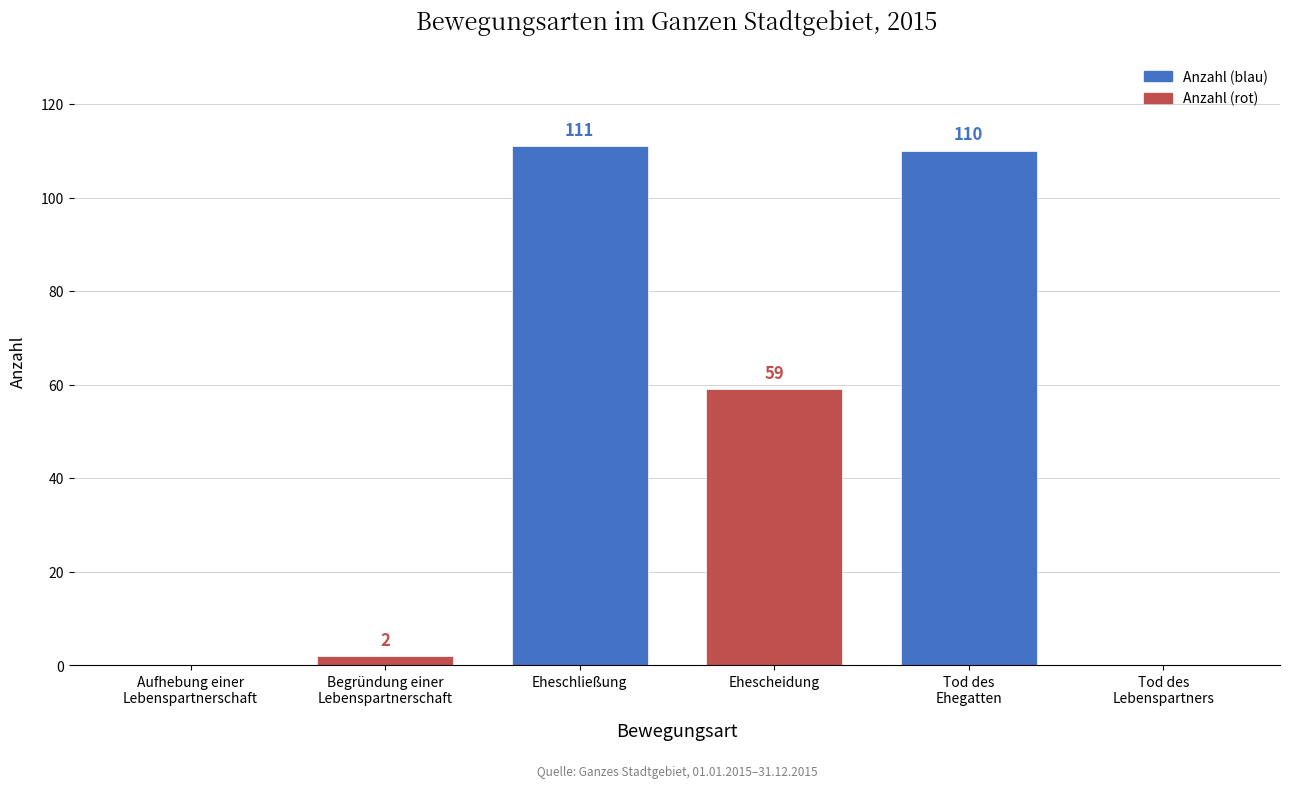

Does the chart contain any negative values?

No